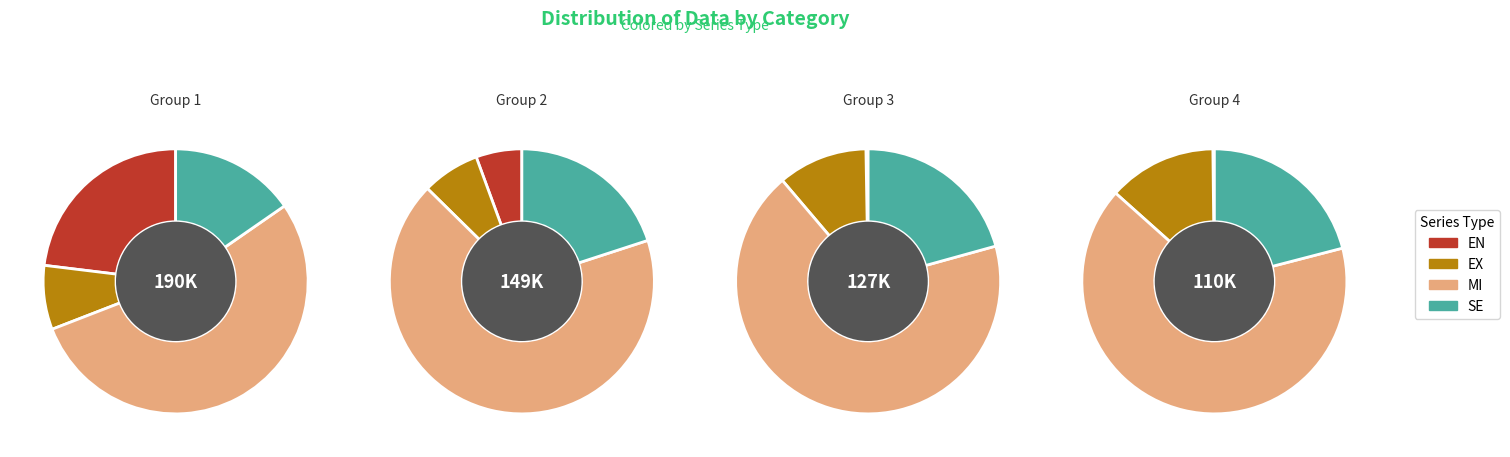

What percentage is NOT represented by 8?

95.1%